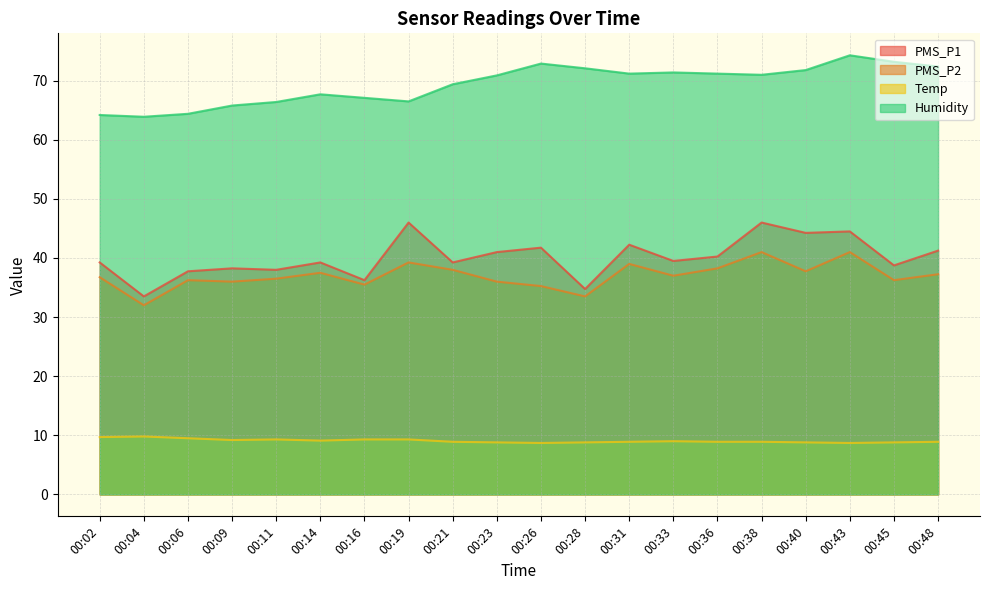

Does the chart display data point markers on the line(s)?

No